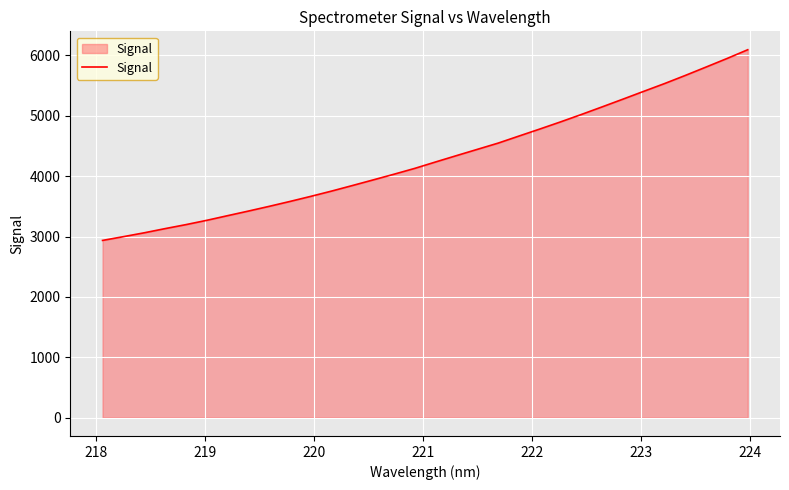

What is the difference between the maximum and minimum values?

3159.6